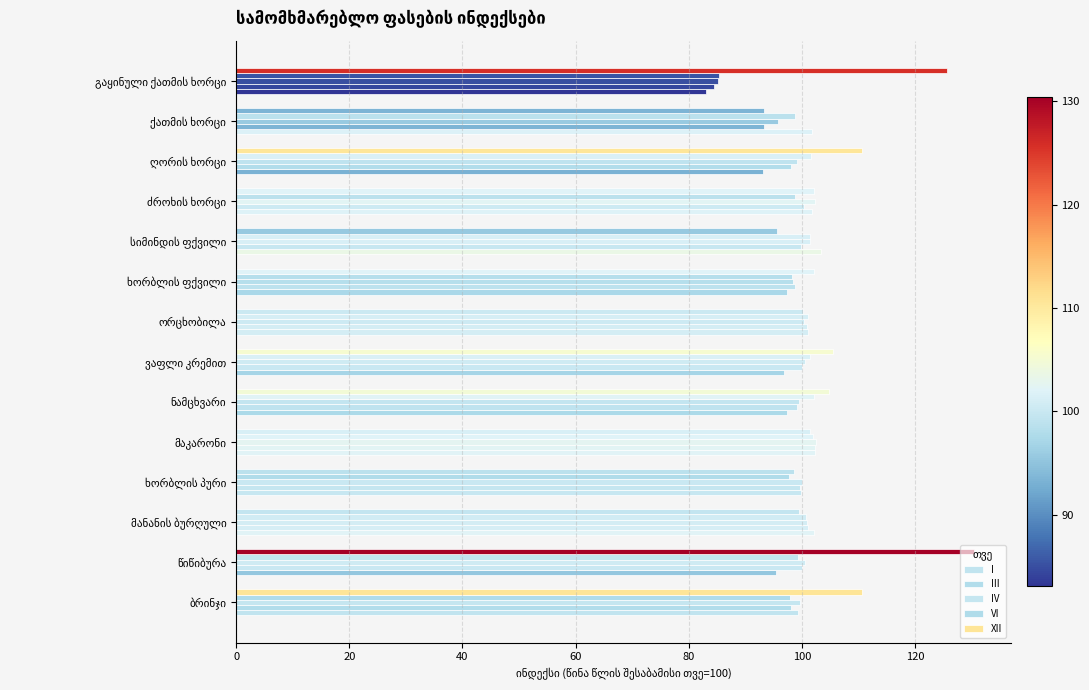

Count the number of data series in this chart.

5